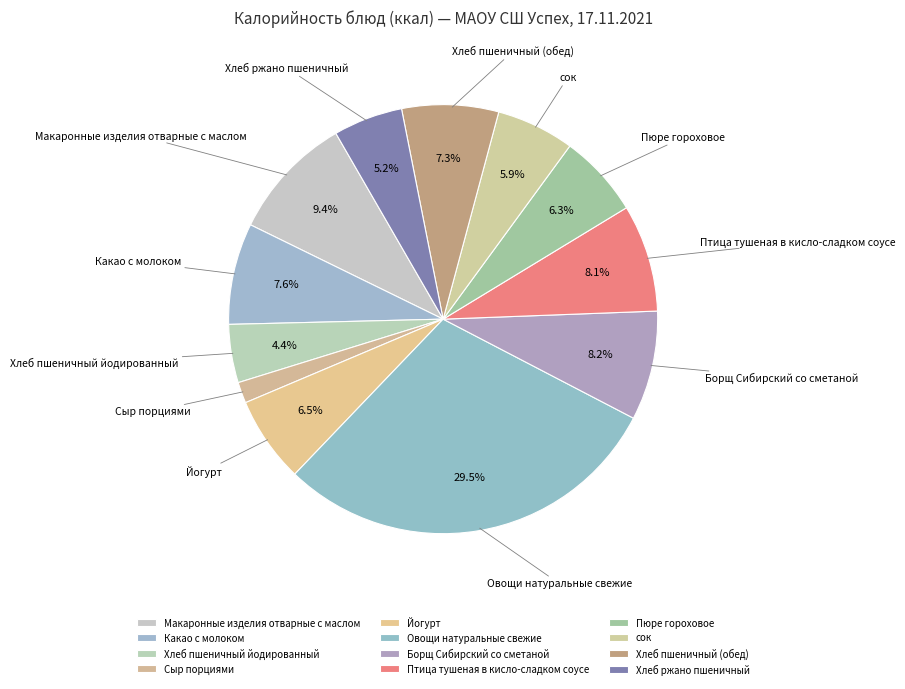

Which category has the biggest portion of the pie?

Овощи натуральные свежие